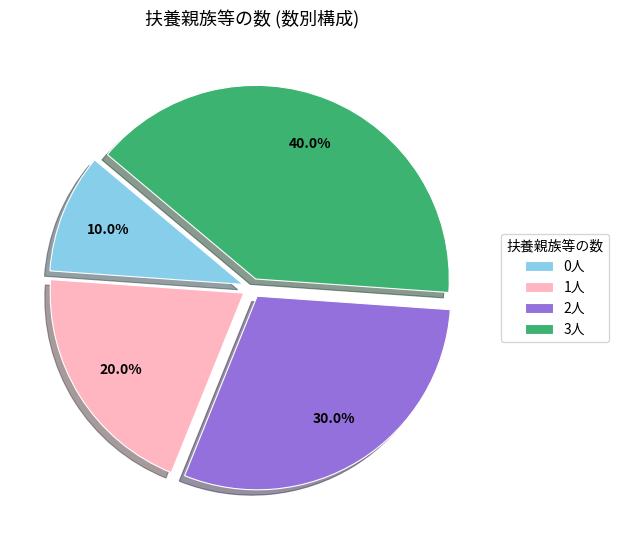

What percentage is the 0人 slice, to the nearest percent?

10%